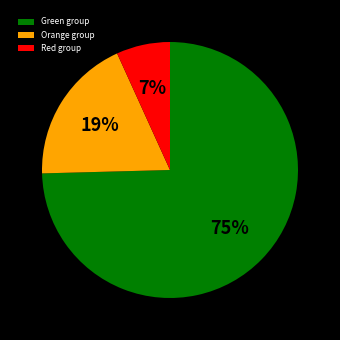

Which category has the biggest portion of the pie?

Green group